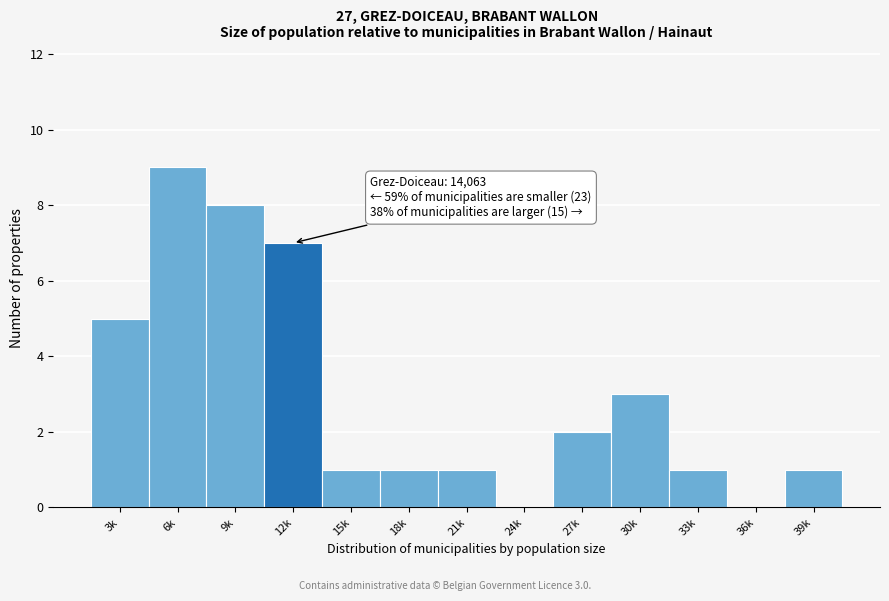

Reading left to right, transcribe all the data shown in this chart.

3k=5	6k=9	9k=8	12k=7	15k=1	18k=1	21k=1	24k=0	27k=2	30k=3	33k=1	36k=0	39k=1